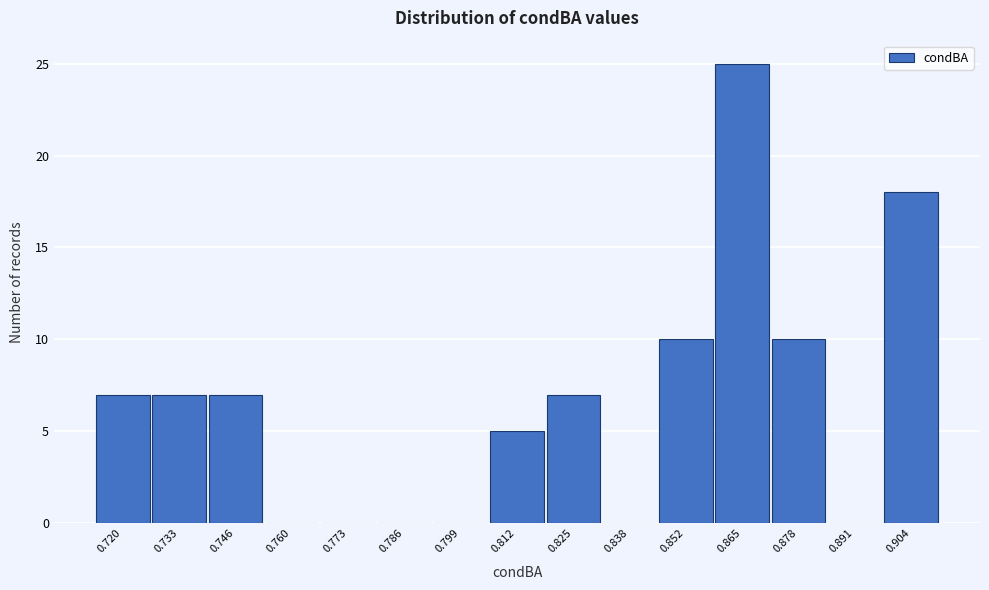

Reading left to right, extract all data points from this chart.

0.720=7	0.733=7	0.746=7	0.760=0	0.773=0	0.786=0	0.799=0	0.812=5	0.825=7	0.838=0	0.852=10	0.865=25	0.878=10	0.891=0	0.904=18